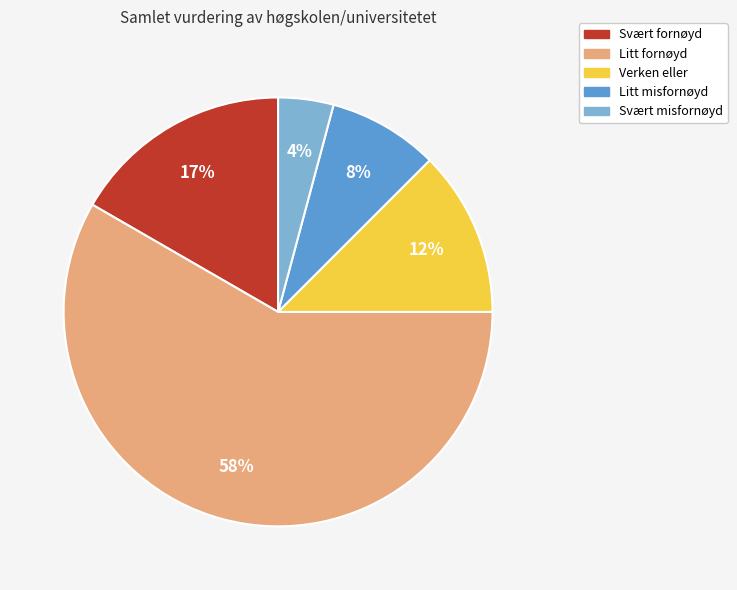

How many segments does this pie chart have?

5